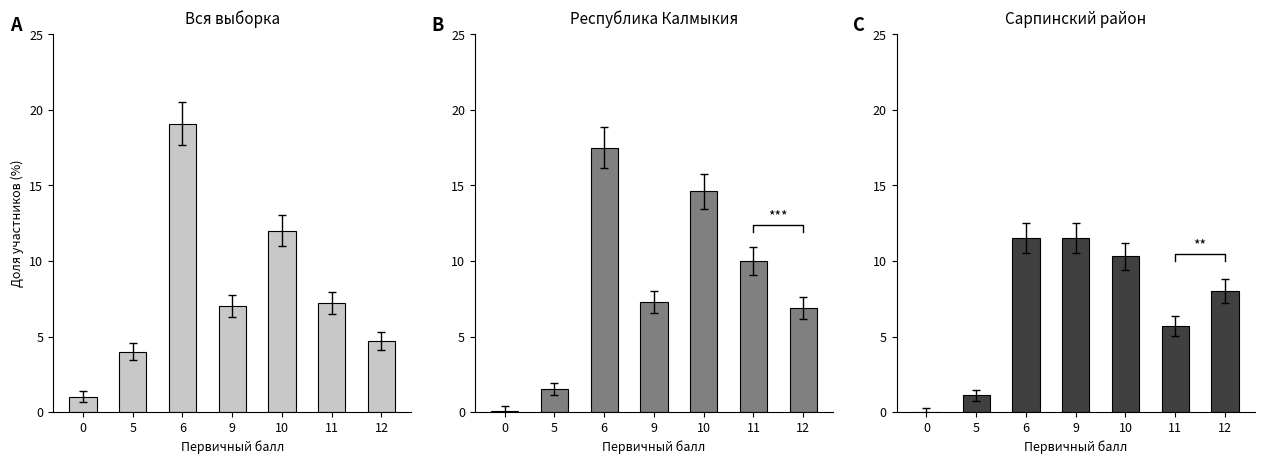

True or false: Вся выборка has a value of 4.8 at 10.

False